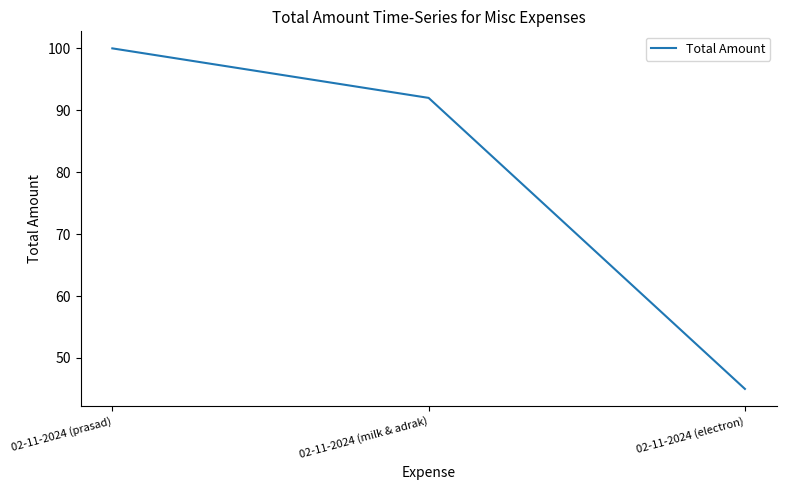

Rank the categories by value from lowest to highest.

02-11-2024 (electron), 02-11-2024 (milk & adrak), 02-11-2024 (prasad)